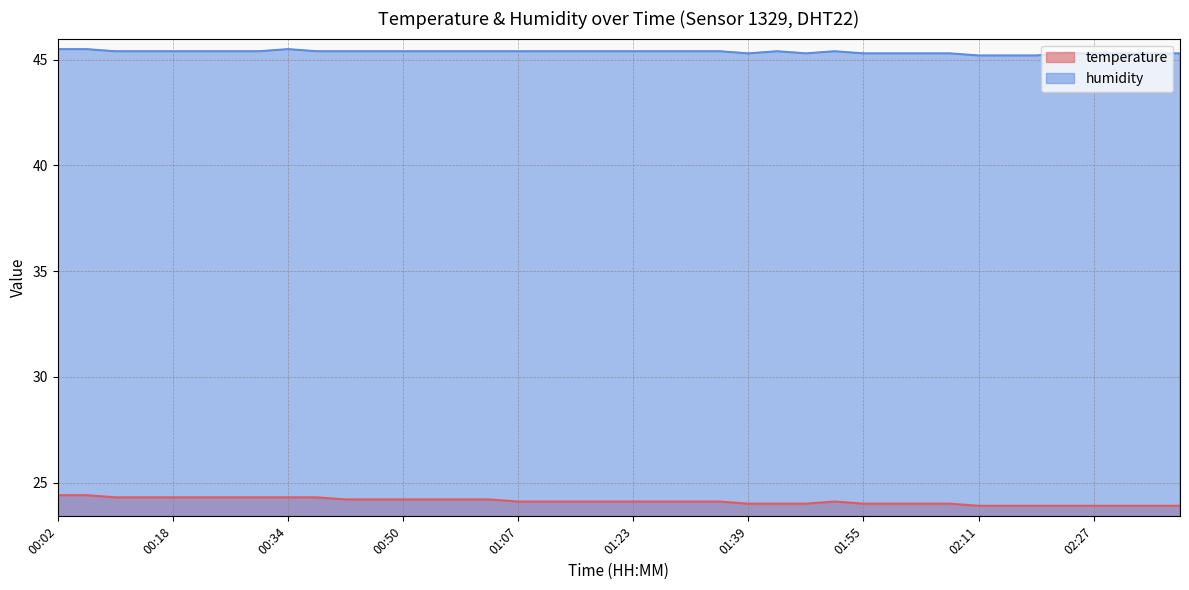

Reading right to left, what are all the values shown in this chart?

temperature: 02:39=23.9	02:35=23.9	02:31=23.9	02:27=23.9	02:23=23.9	02:19=23.9	02:15=23.9	02:11=23.9	02:07=24.0	02:03=24.0	01:59=24.0	01:55=24.0	01:51=24.1	01:47=24.0	01:43=24.0	01:39=24.0	01:35=24.1	01:31=24.1	01:27=24.1	01:23=24.1	01:19=24.1	01:15=24.1	01:11=24.1	01:07=24.1	01:03=24.2	00:59=24.2	00:54=24.2	00:50=24.2	00:46=24.2	00:42=24.2	00:38=24.3	00:34=24.3	00:30=24.3	00:26=24.3	00:22=24.3	00:18=24.3	00:14=24.3	00:10=24.3	00:06=24.4	00:02=24.4
humidity: 02:39=45.3	02:35=45.3	02:31=45.3	02:27=45.3	02:23=45.3	02:19=45.2	02:15=45.2	02:11=45.2	02:07=45.3	02:03=45.3	01:59=45.3	01:55=45.3	01:51=45.4	01:47=45.3	01:43=45.4	01:39=45.3	01:35=45.4	01:31=45.4	01:27=45.4	01:23=45.4	01:19=45.4	01:15=45.4	01:11=45.4	01:07=45.4	01:03=45.4	00:59=45.4	00:54=45.4	00:50=45.4	00:46=45.4	00:42=45.4	00:38=45.4	00:34=45.5	00:30=45.4	00:26=45.4	00:22=45.4	00:18=45.4	00:14=45.4	00:10=45.4	00:06=45.5	00:02=45.5